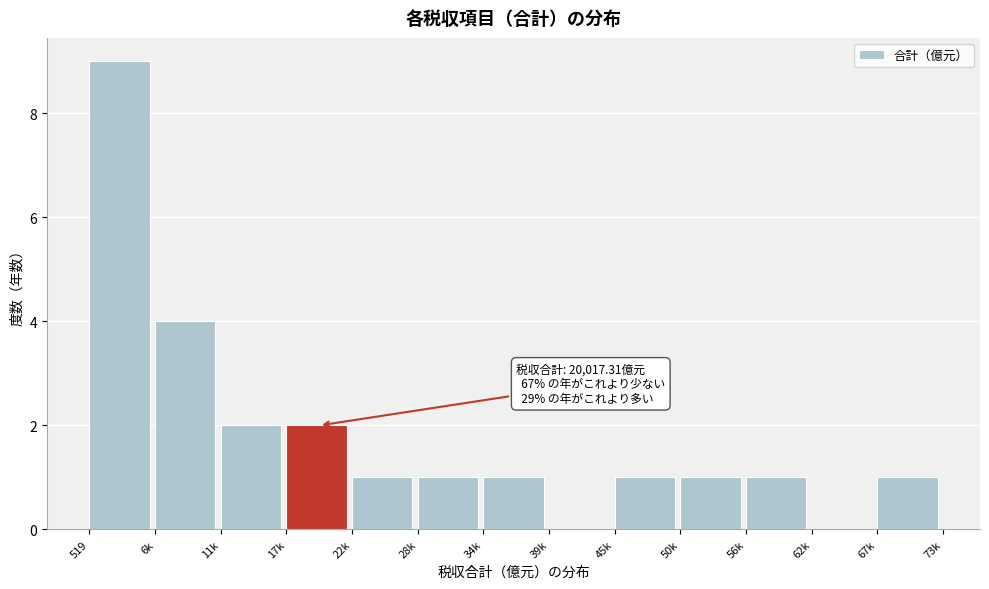

Reading left to right, extract all data points from this chart.

519=9	6k=4	11k=2	17k=2	22k=1	28k=1	34k=1	39k=0	45k=1	50k=1	56k=1	62k=0	67k=1